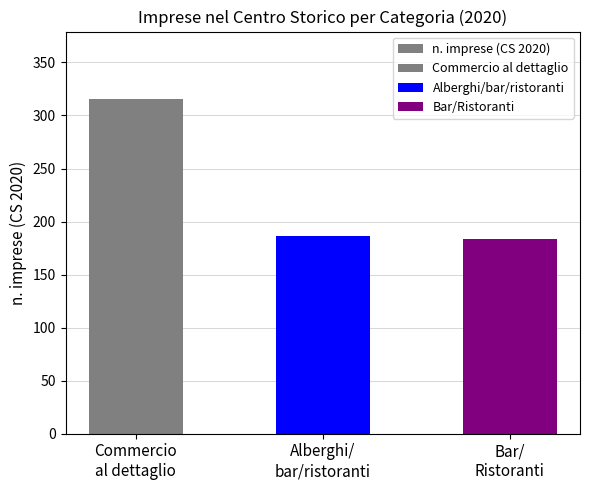

Is it true that the value at Bar/
Ristoranti is 183.2?

True